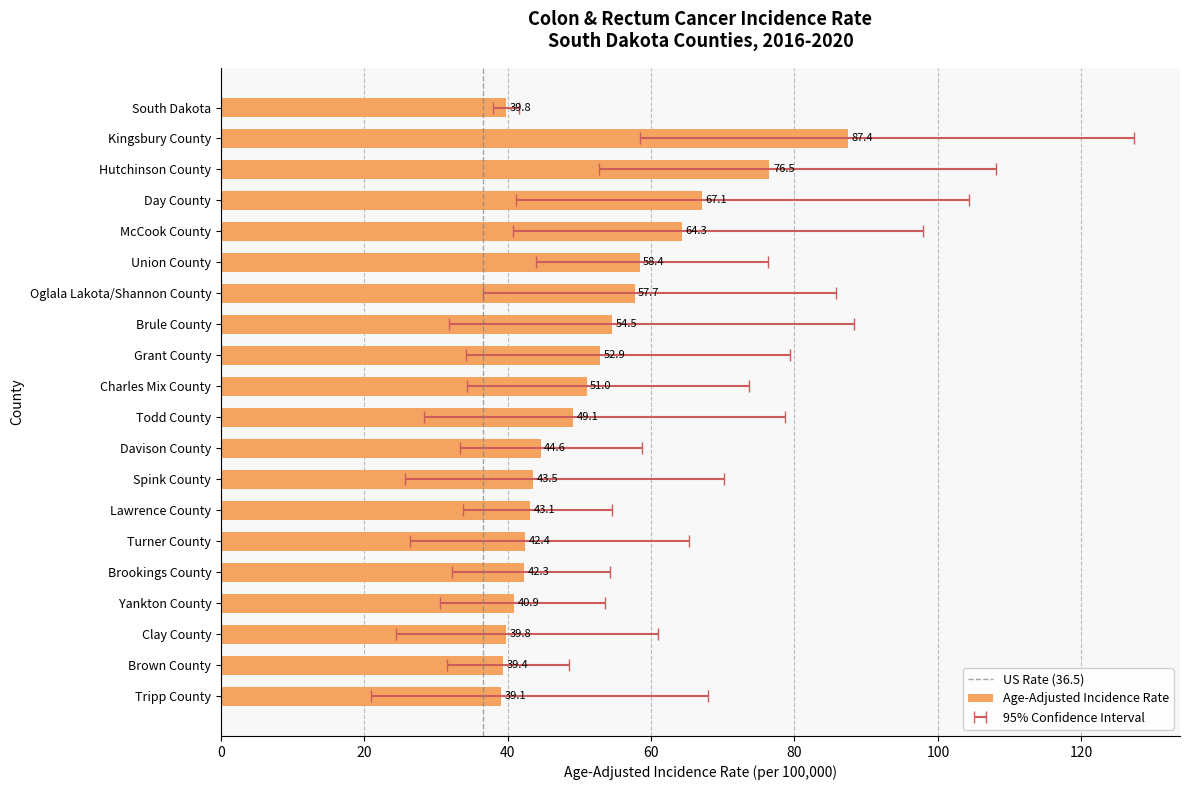

List the labels in order of value, smallest first.

Tripp County, Brown County, South Dakota, Clay County, Yankton County, Brookings County, Turner County, Lawrence County, Spink County, Davison County, Todd County, Charles Mix County, Grant County, Brule County, Oglala Lakota/Shannon County, Union County, McCook County, Day County, Hutchinson County, Kingsbury County